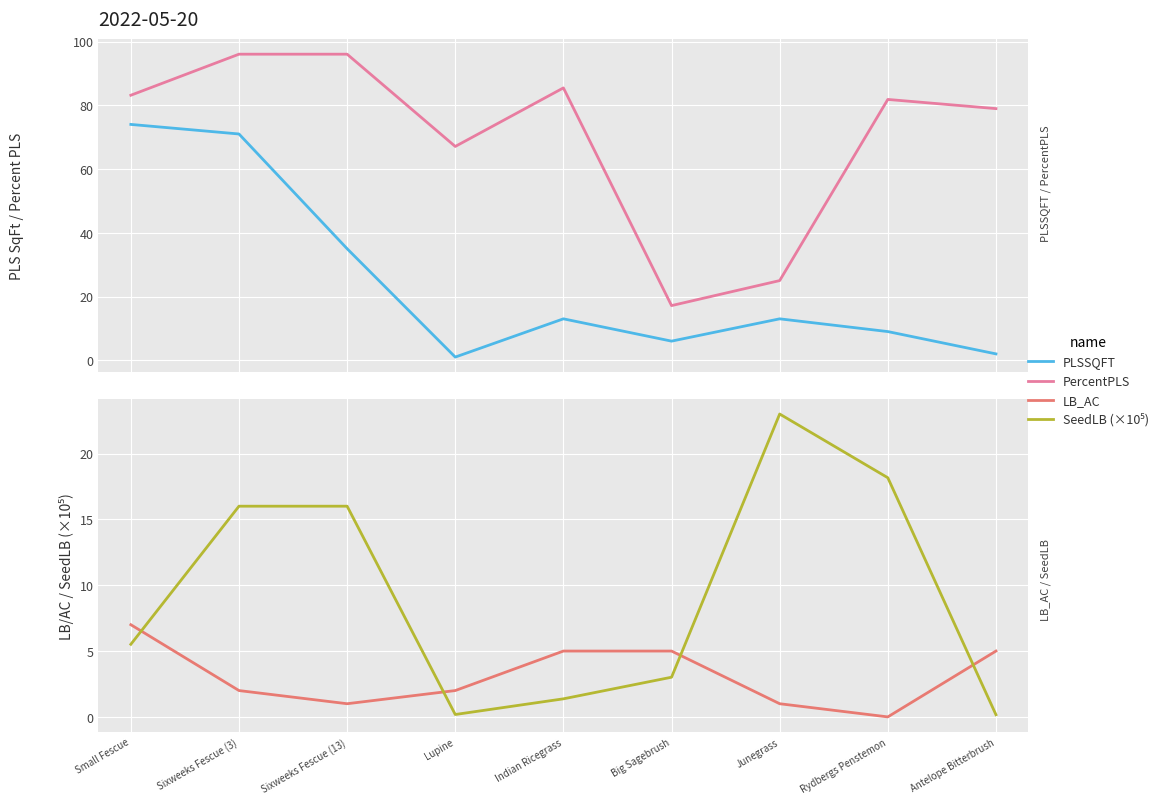

Which category has the lowest value across all series?

Rydbergs Penstemon